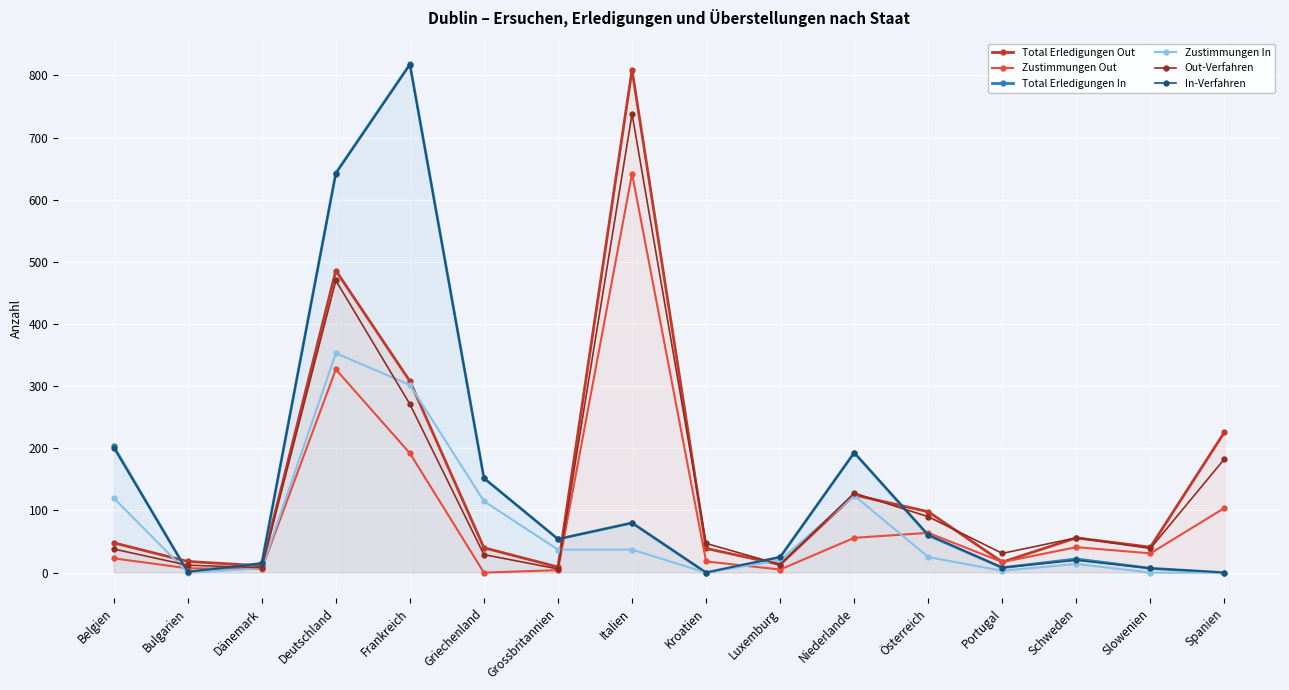

What is the difference between the maximum and minimum values in the Zustimmungen Out series?

642